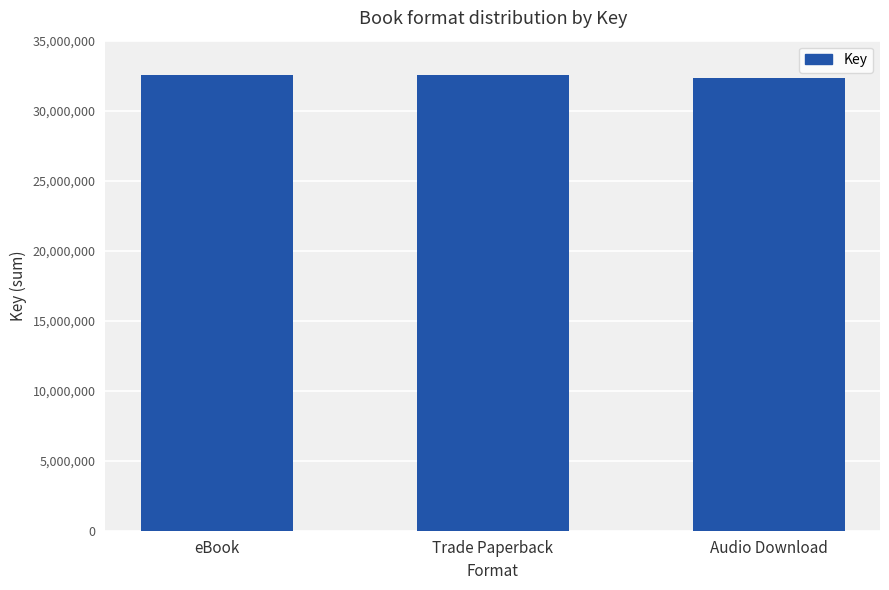

What is the maximum value shown in the chart?

32519518